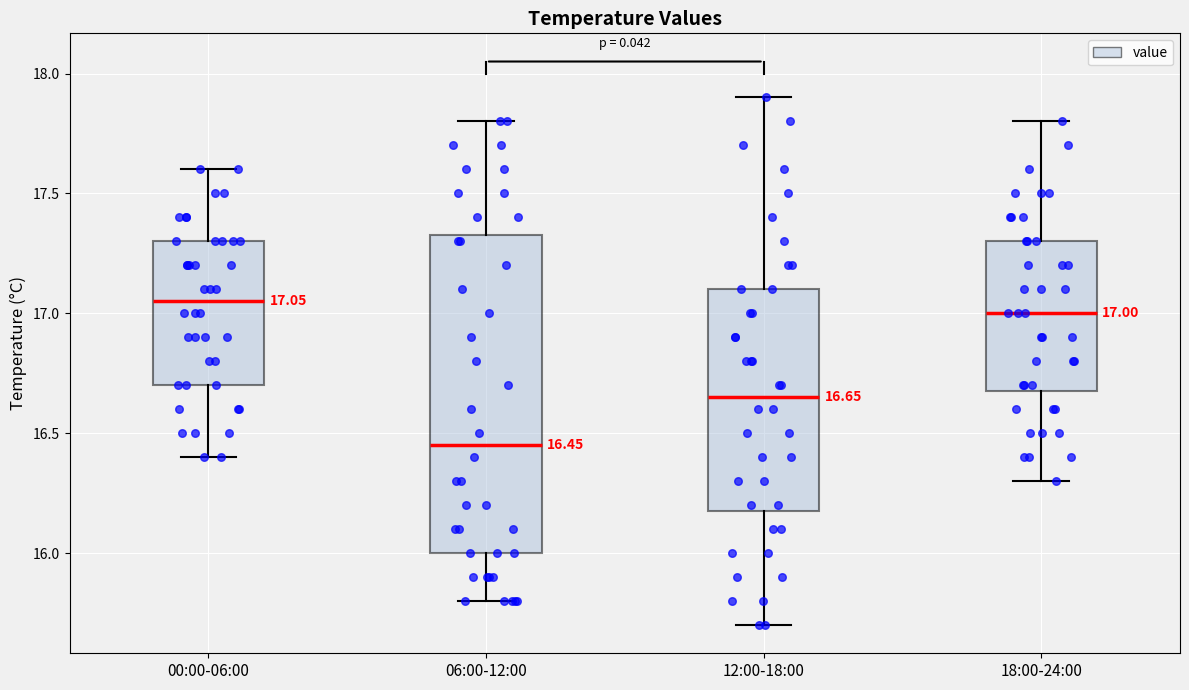

Which box has the lowest median line?

06:00-12:00